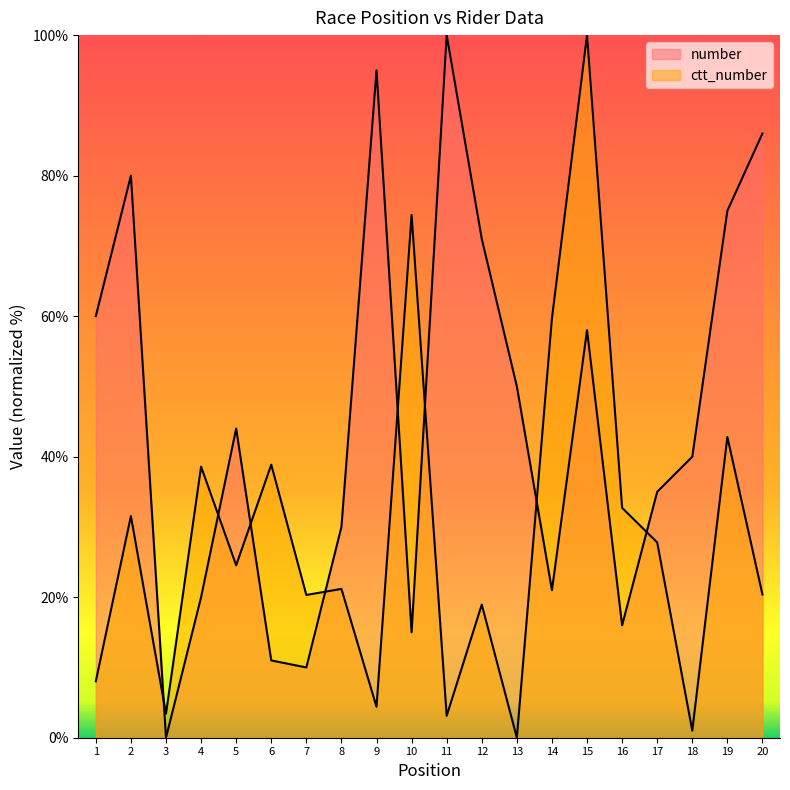

The number series shows 13.4 at 18. True or false?

False